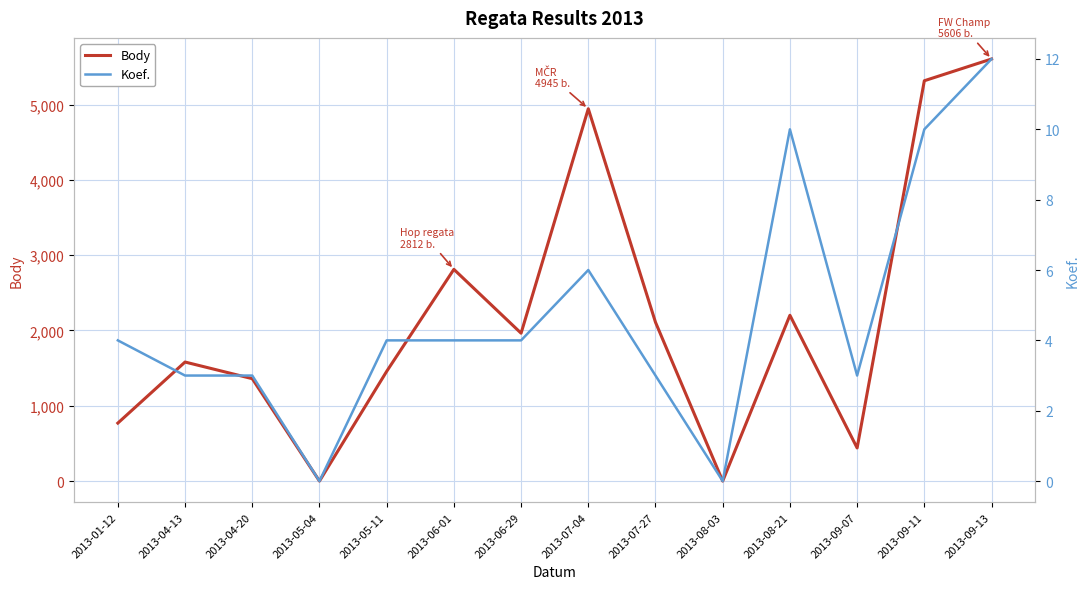

What is the spread (max minus min) of values at 2013-09-13?

5594